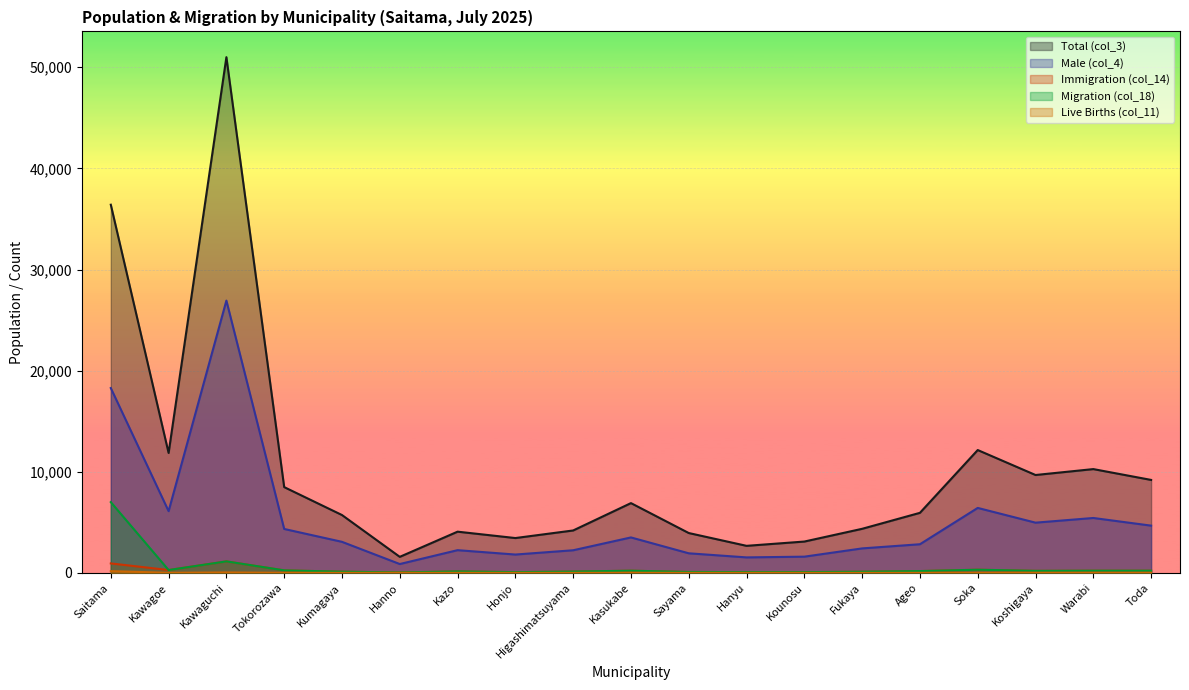

Where is Total (col_3) nearest to the value 26291?

Saitama